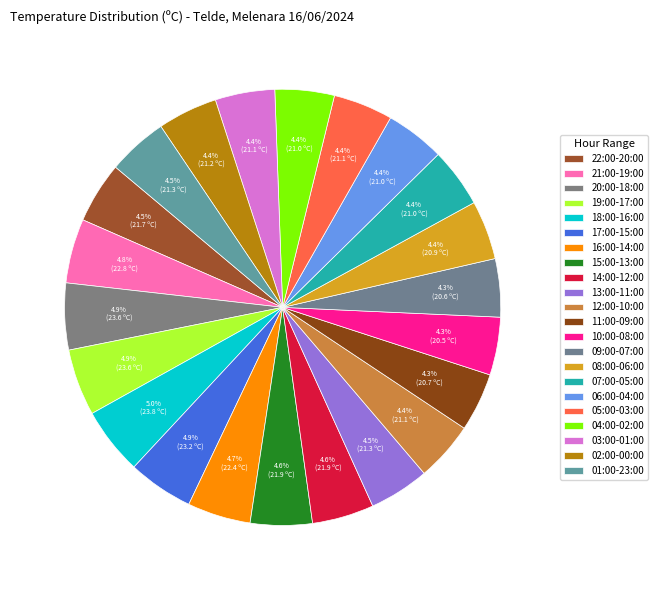

How many segments does this pie chart have?

22